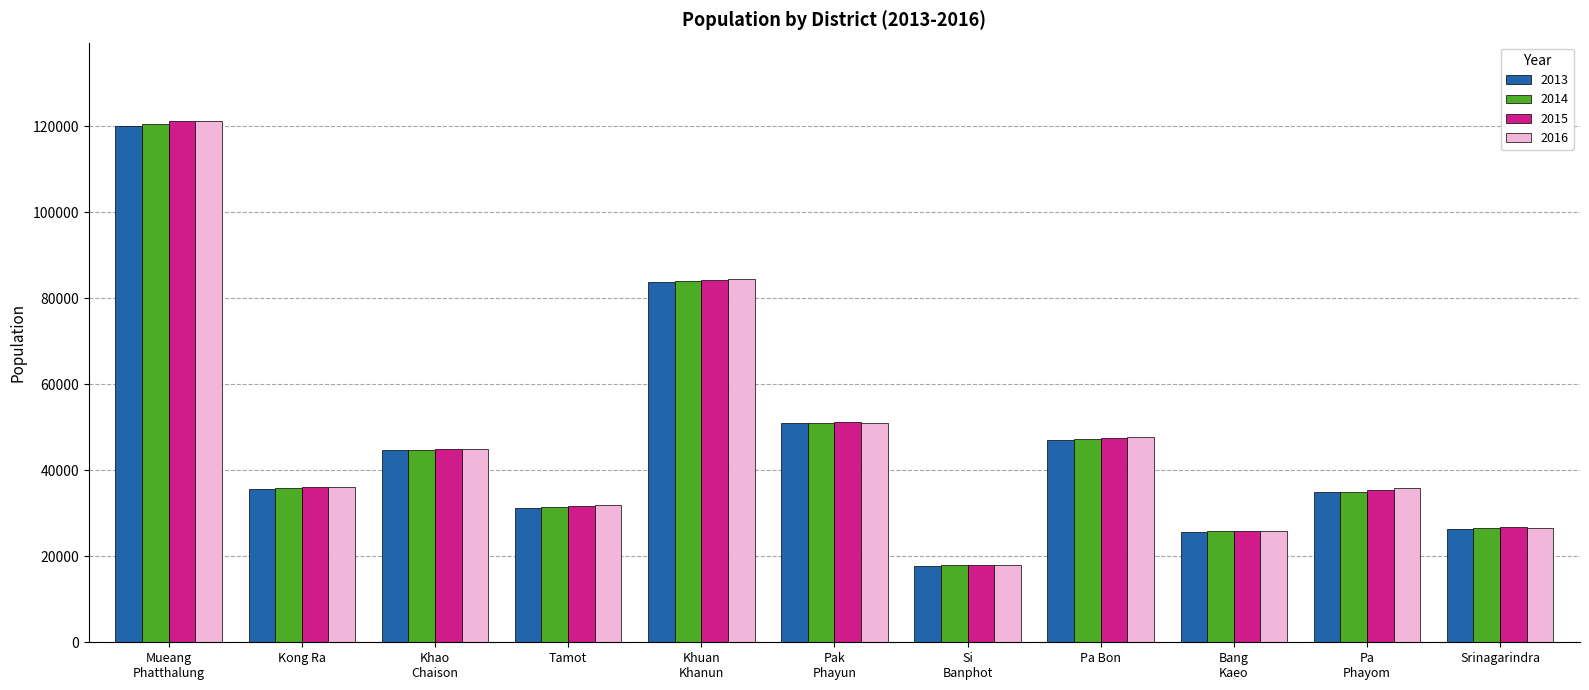

The value of 2016 at Bang
Kaeo is 25953. True or false?

True